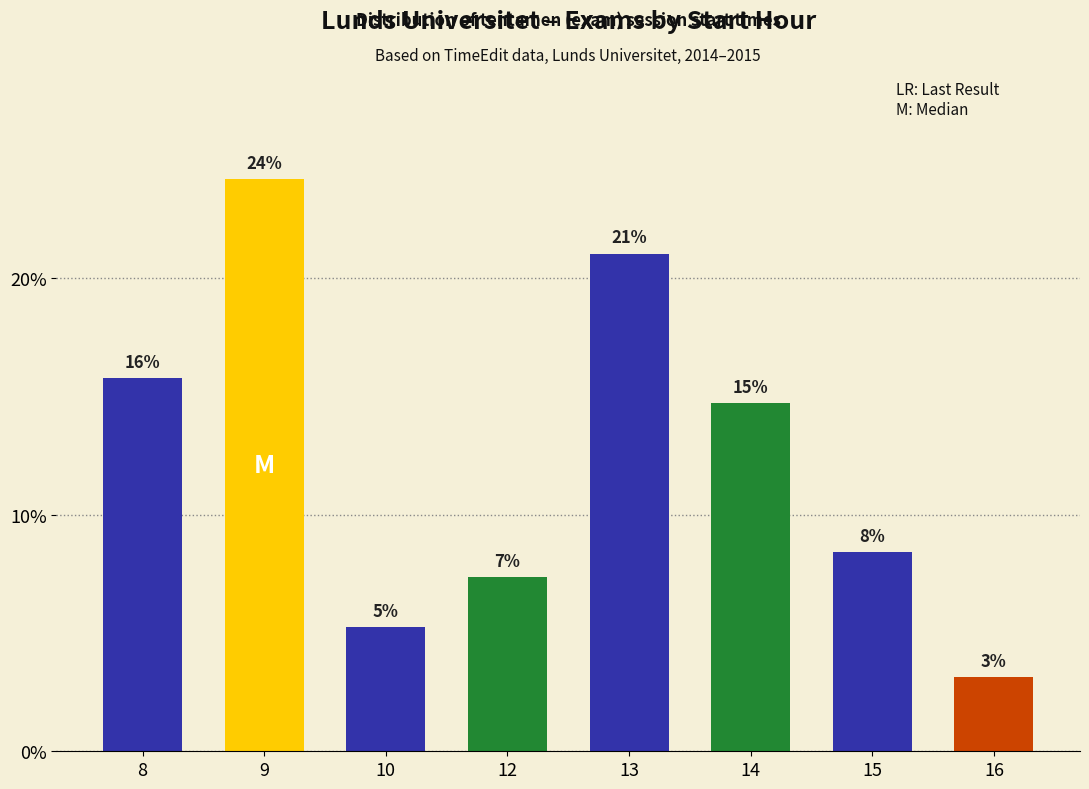

Are the bars horizontal?

No